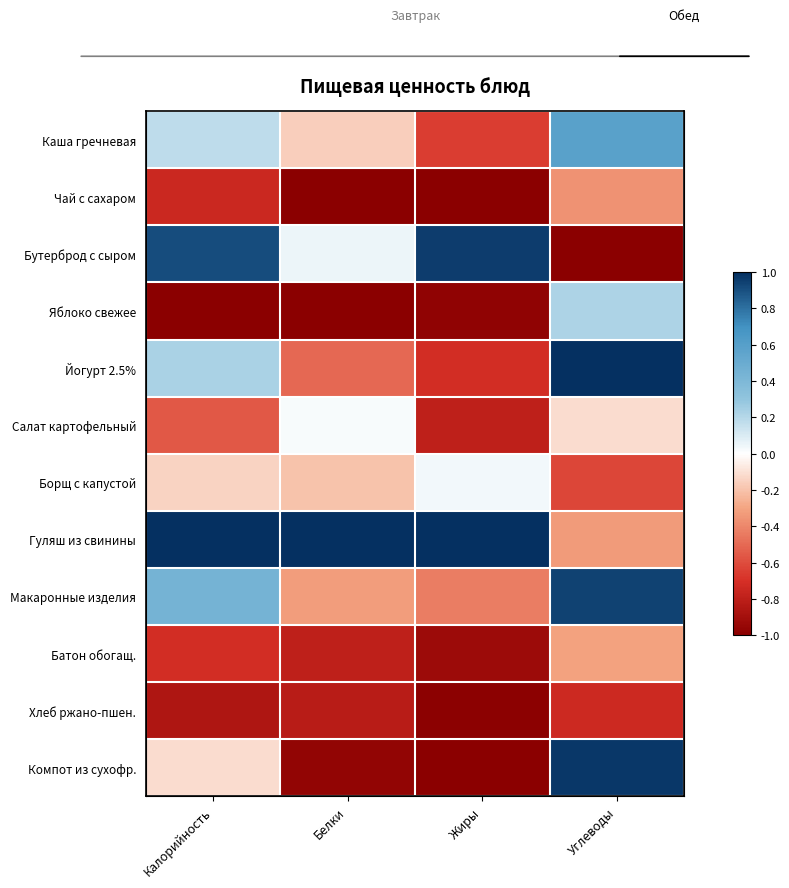

At which label is Гуляш из свинины closest to 0?

Углеводы